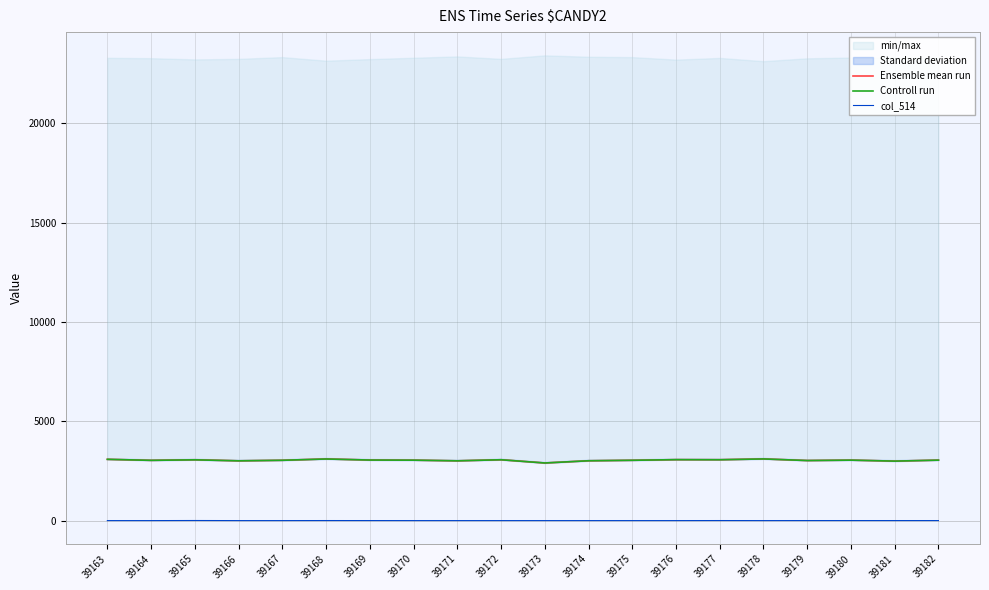

True or false: col_514 and Ensemble mean run cross at least once.

False